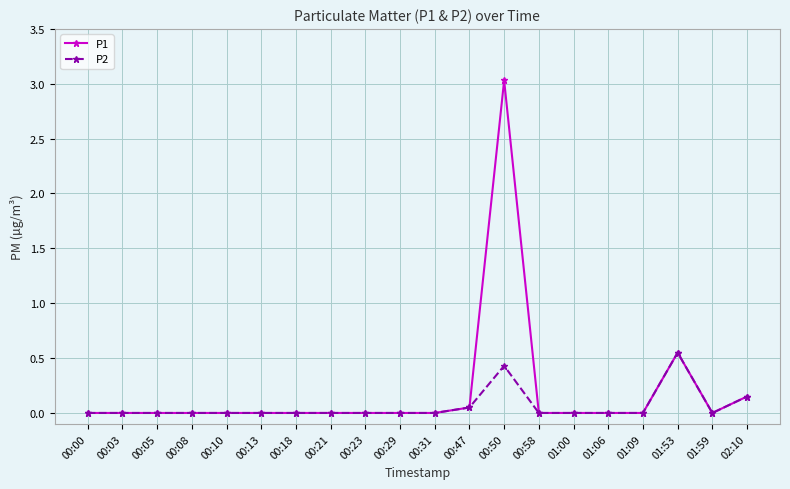

What position from the right is 01:09?

4